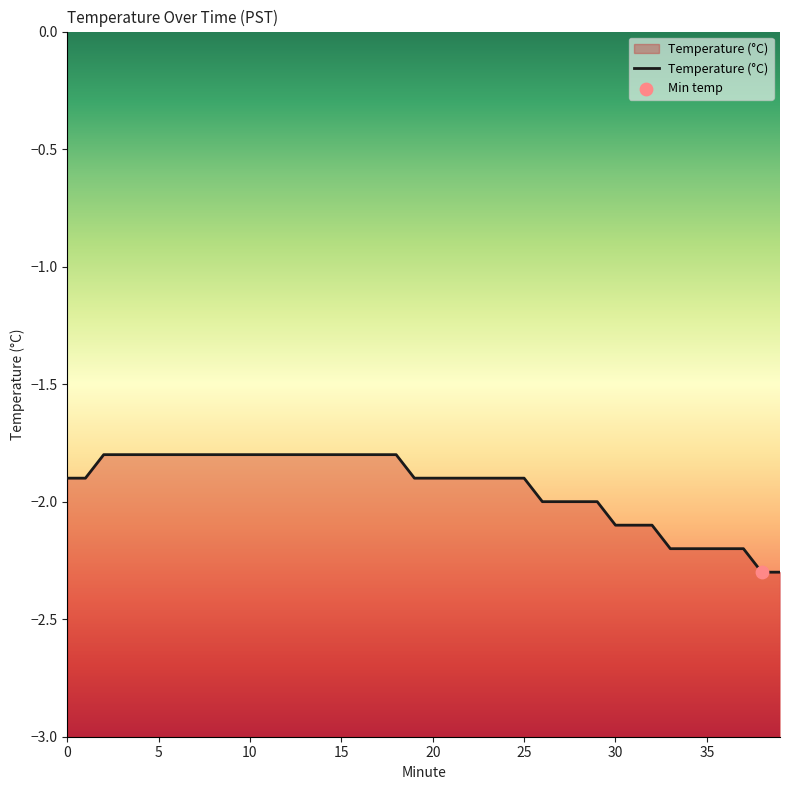

Between 20 and 6, which is larger?

6